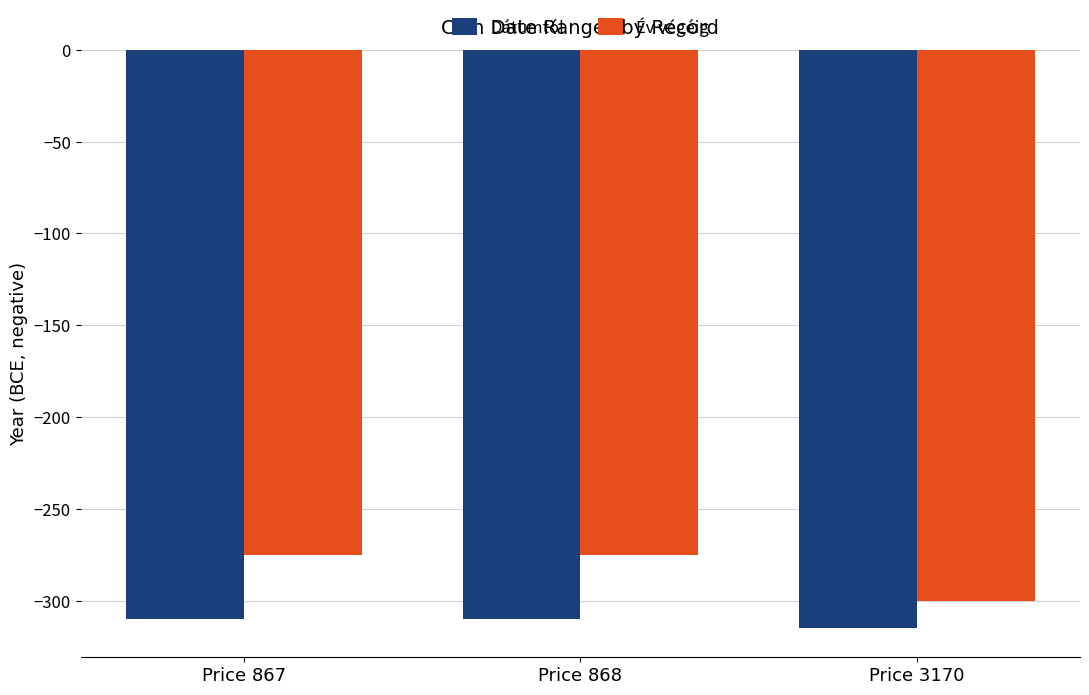

True or false: Év végéig has a value of -158 at Price 867.

False